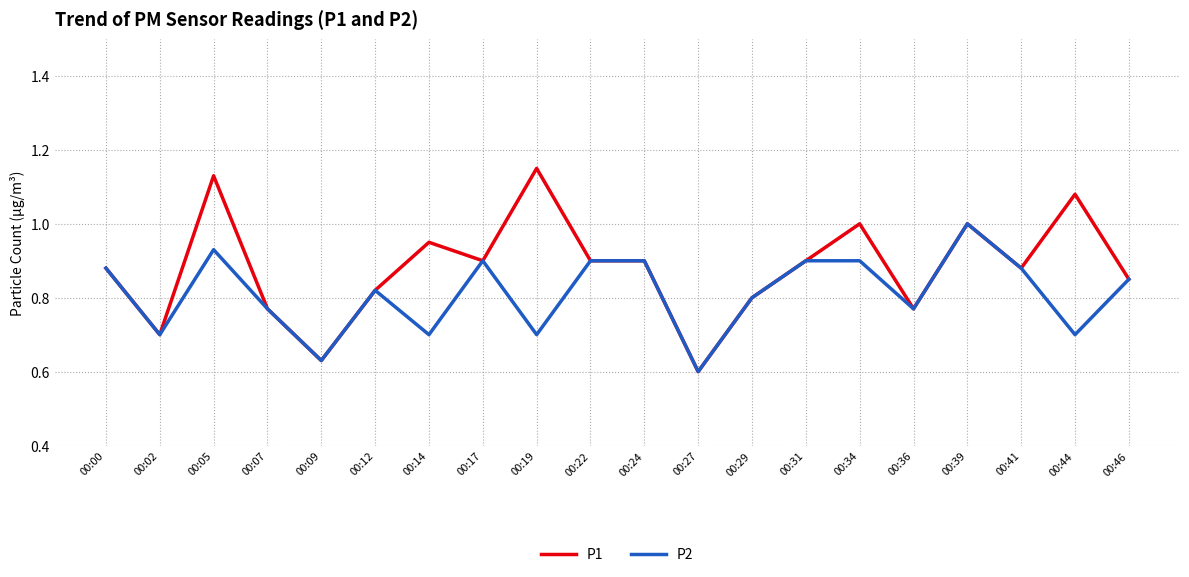

At which label does P1 reach its peak?

00:19